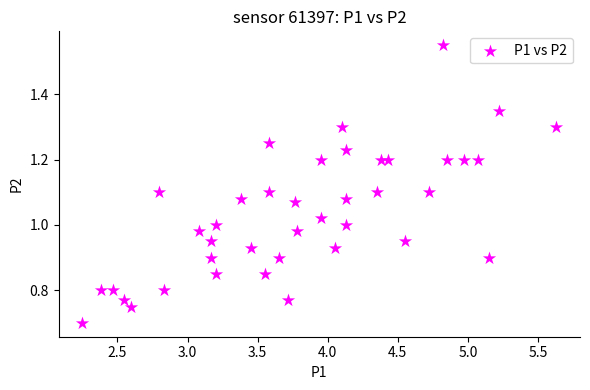

What is the range of X values (max minus min)?

3.4